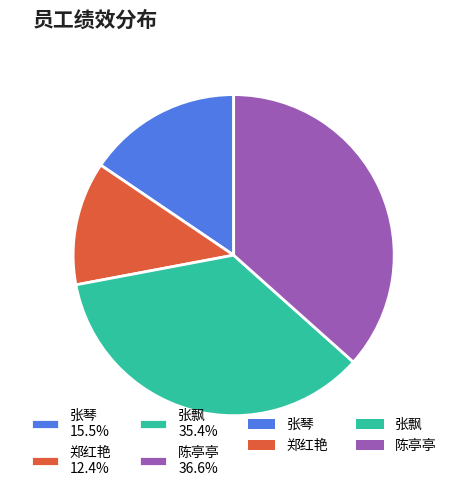

Is the sum of 郑红艳 and 张琴 greater than half?

No